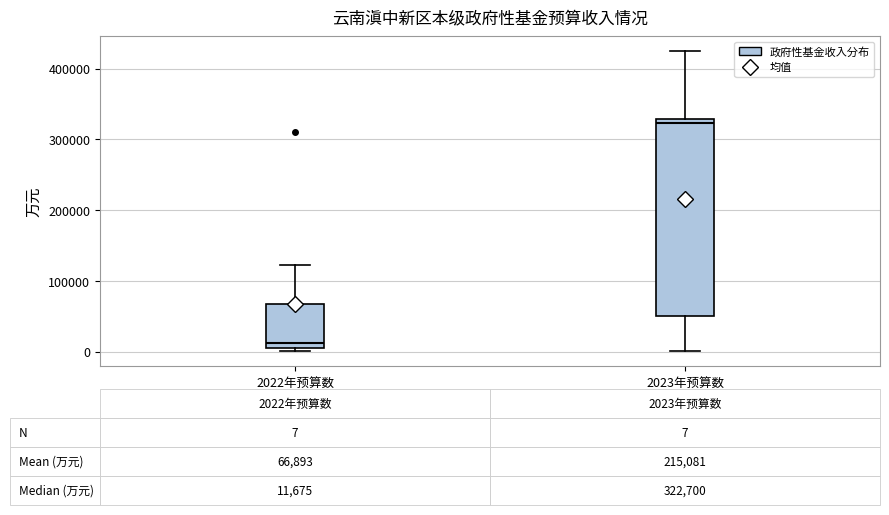

Comparing the boxes themselves (not the whiskers), which one is the tallest?

2023年预算数